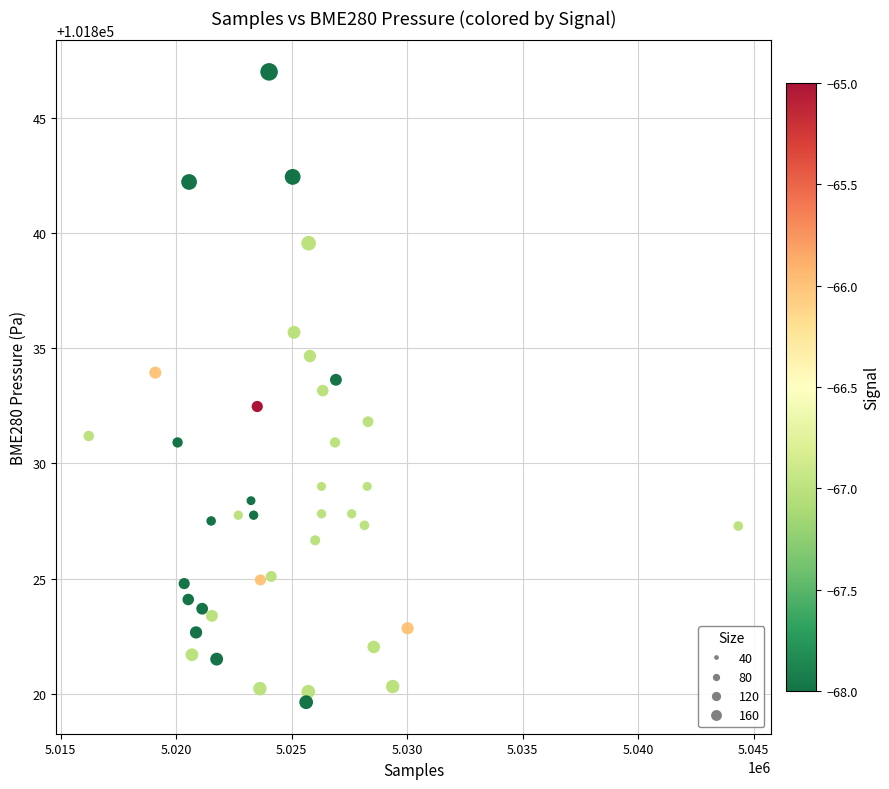

What is the range of Y values (max minus min)?

27.4